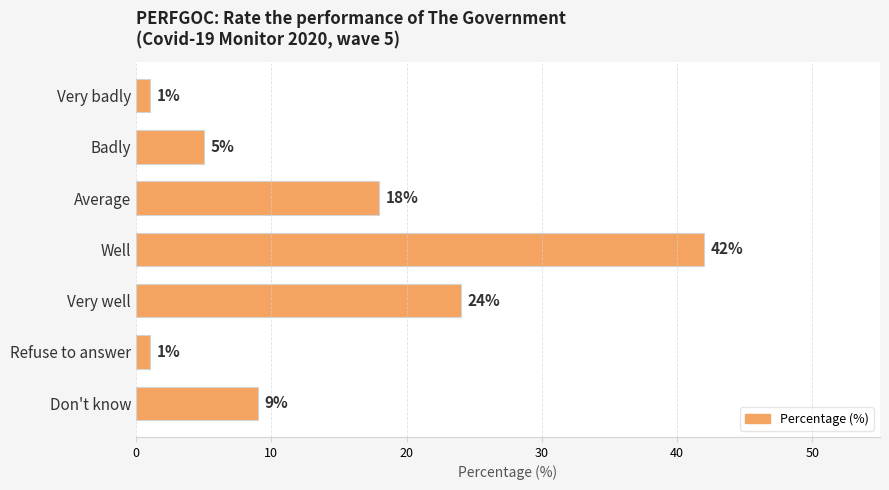

What is the minimum value shown in the chart?

1